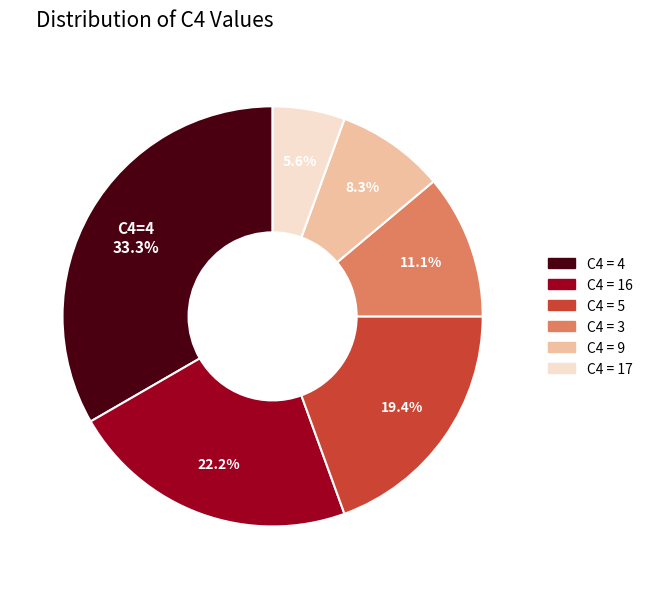

Does any single category account for the majority?

No